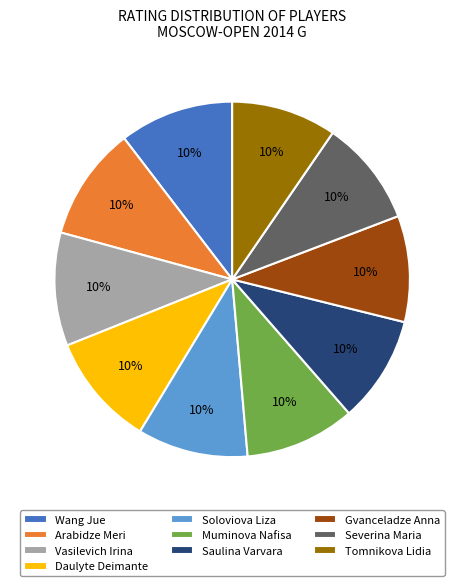

To the nearest percent, what is the combined percentage of Muminova Nafisa and Saulina Varvara?

20%